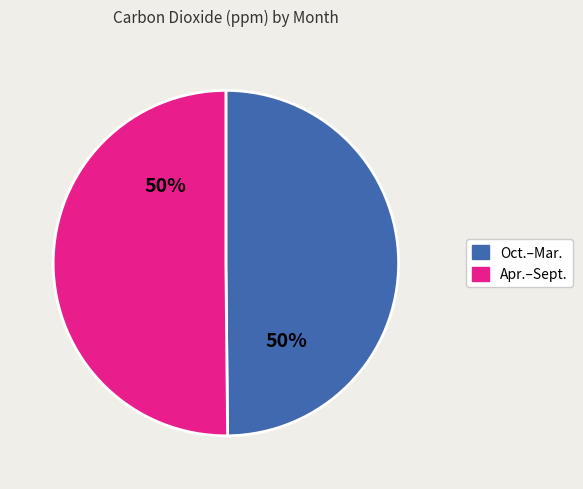

To the nearest percent, what is the combined percentage of Apr.–Sept. and Oct.–Mar.?

100%